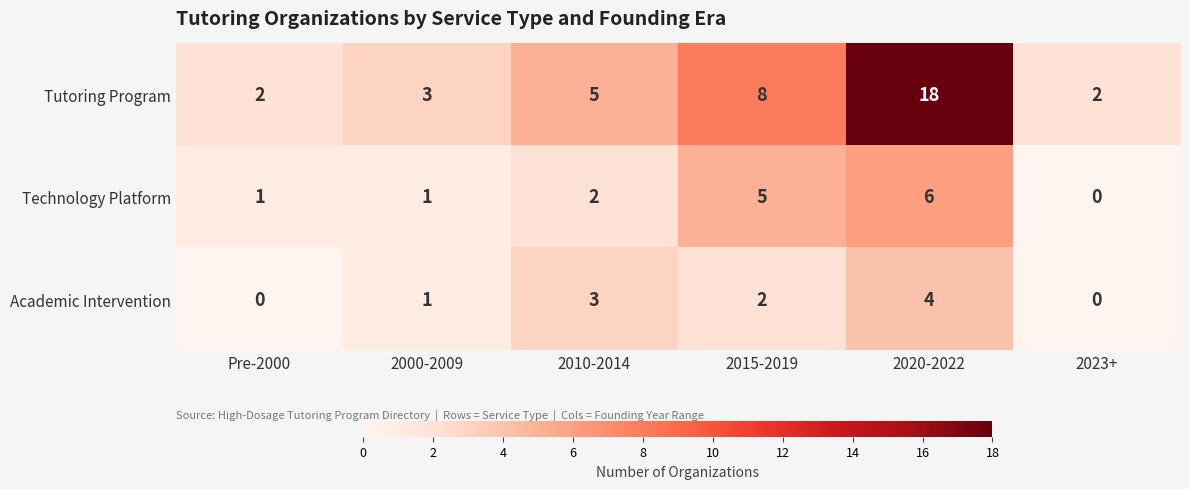

Is it true that Technology Platform equals 10 at 2020-2022?

False